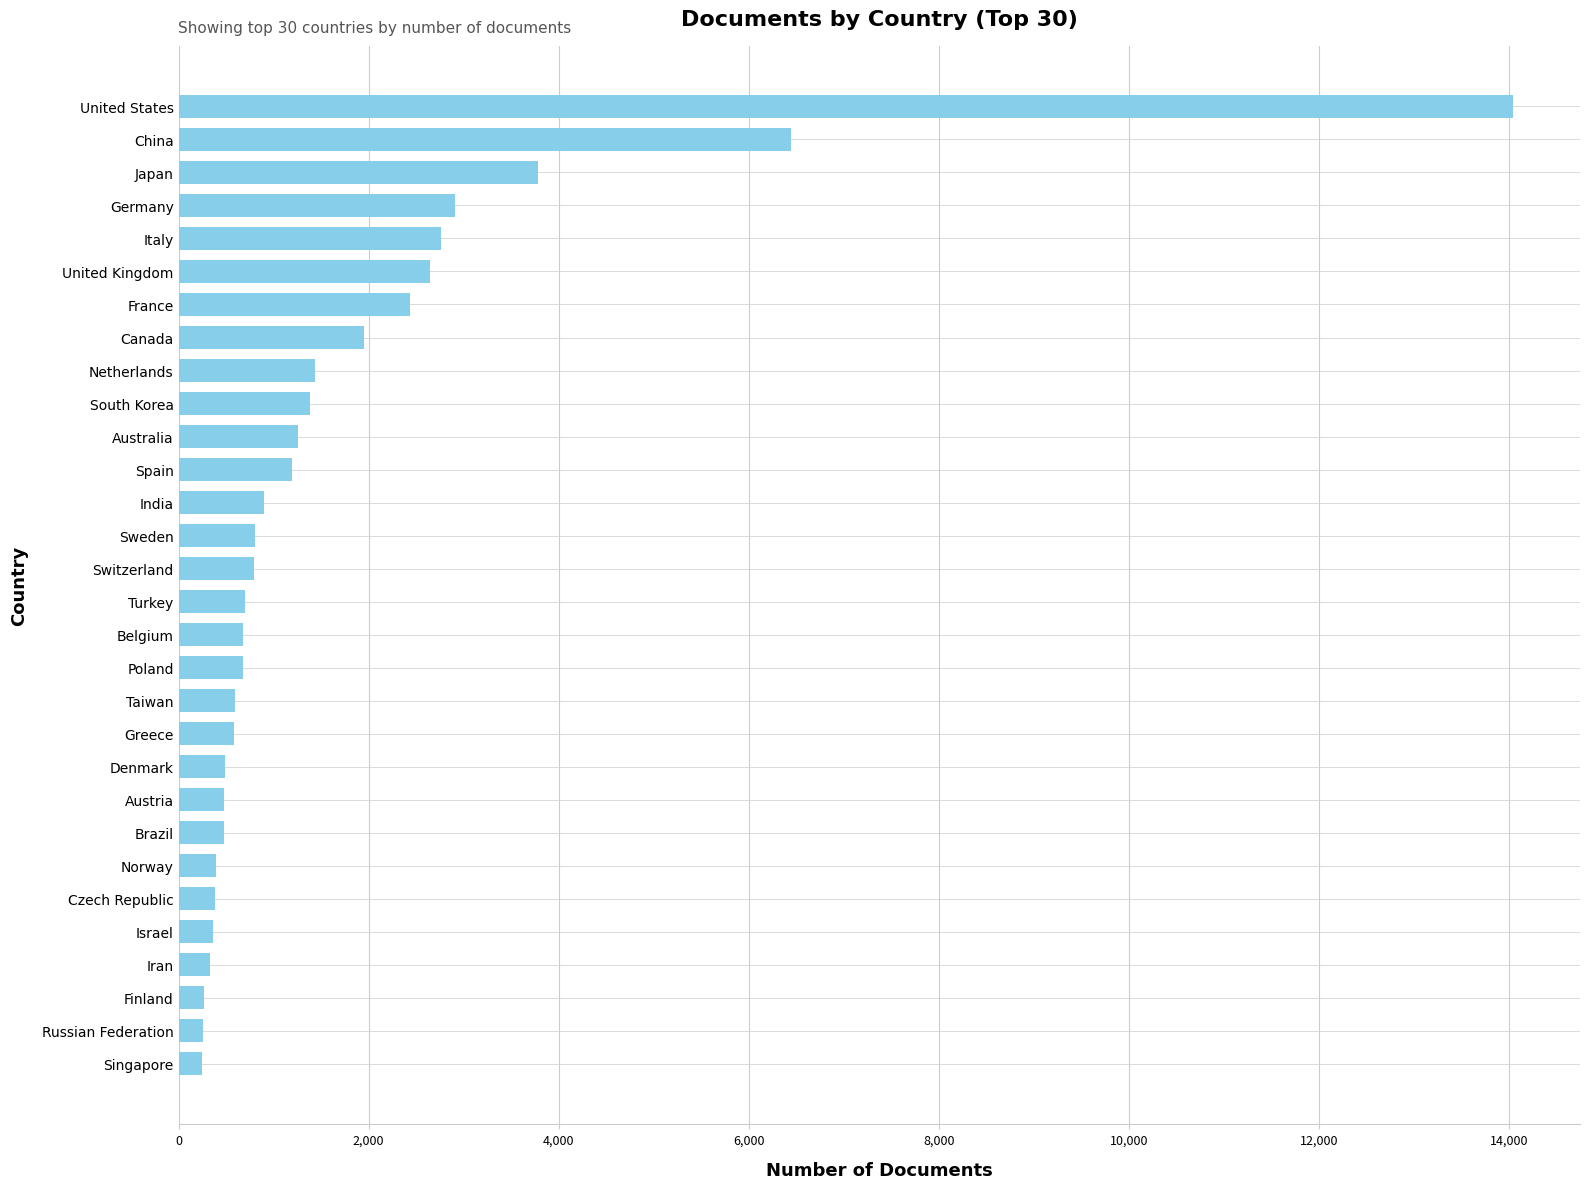

Are the bars horizontal?

Yes